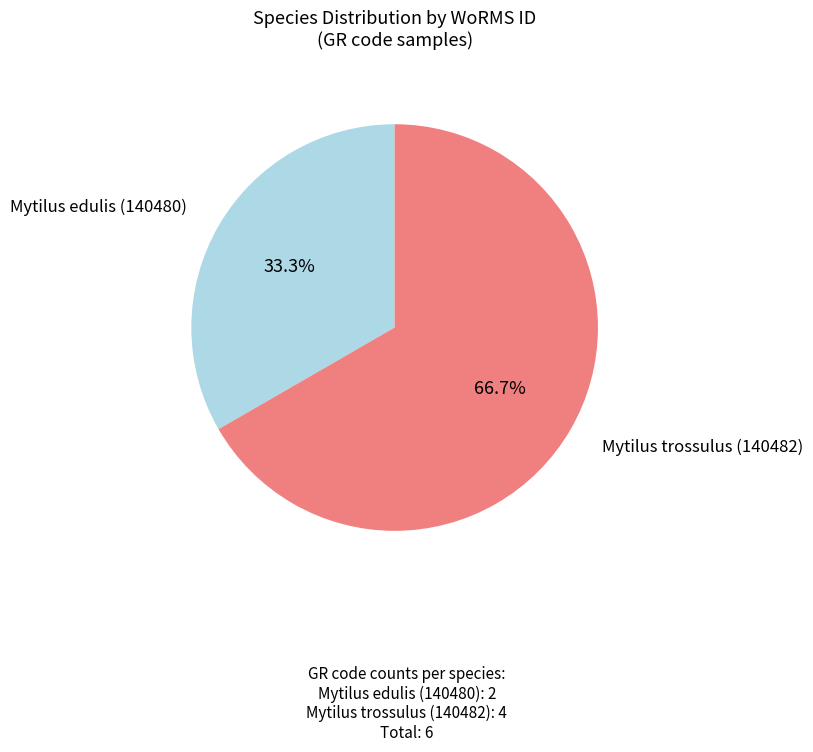

Is there a majority slice in this chart?

Yes